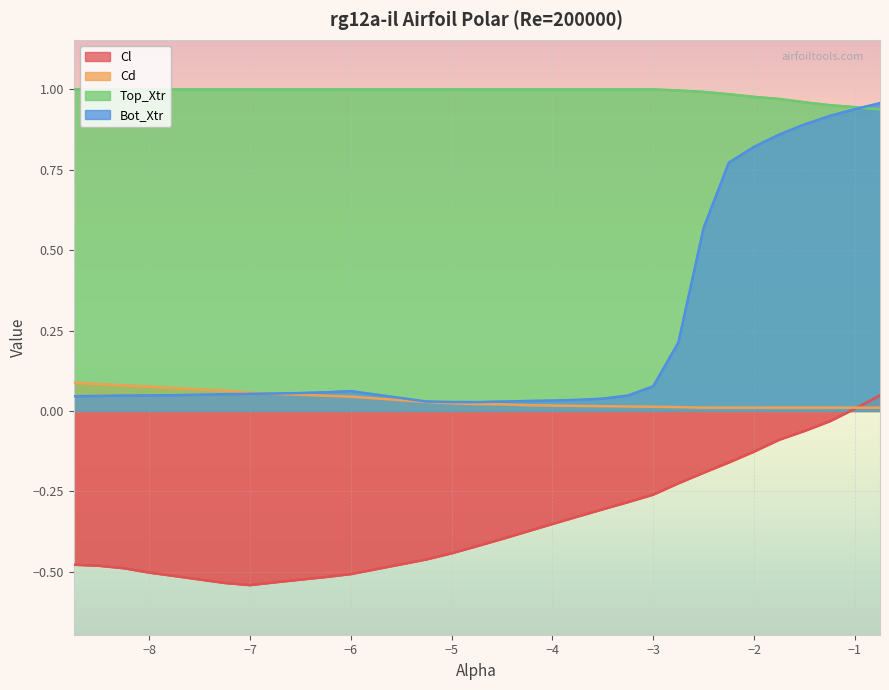

What is the label of the 1st point from the left?

-8.75